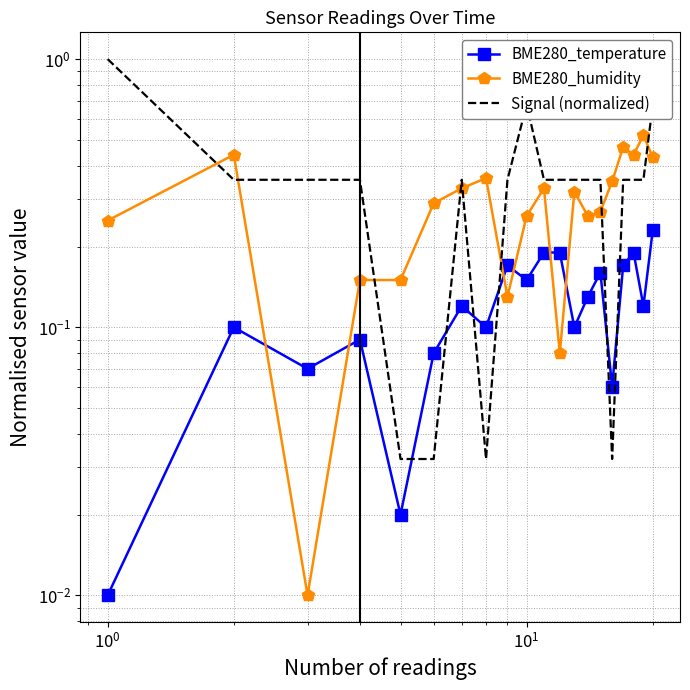

Which series ends up on top after the final intersection of Signal (normalized) and BME280_temperature?

Signal (normalized)